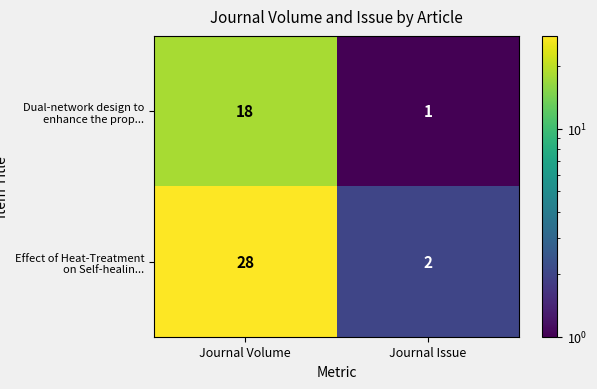

Rank the series by their average value, from highest to lowest.

Effect of Heat-Treatment on Self-healin..., Dual-network design to enhance the prop...